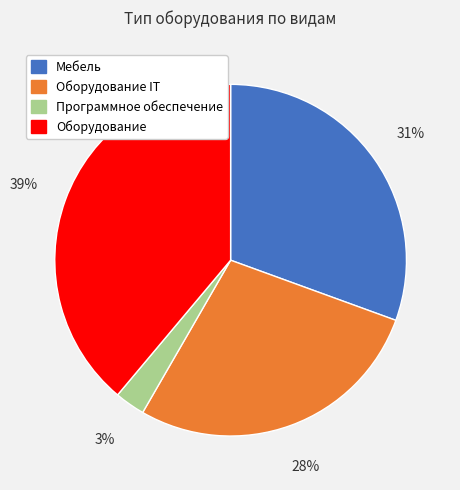

To the nearest percent, what percentage of the pie is Оборудование IT?

28%